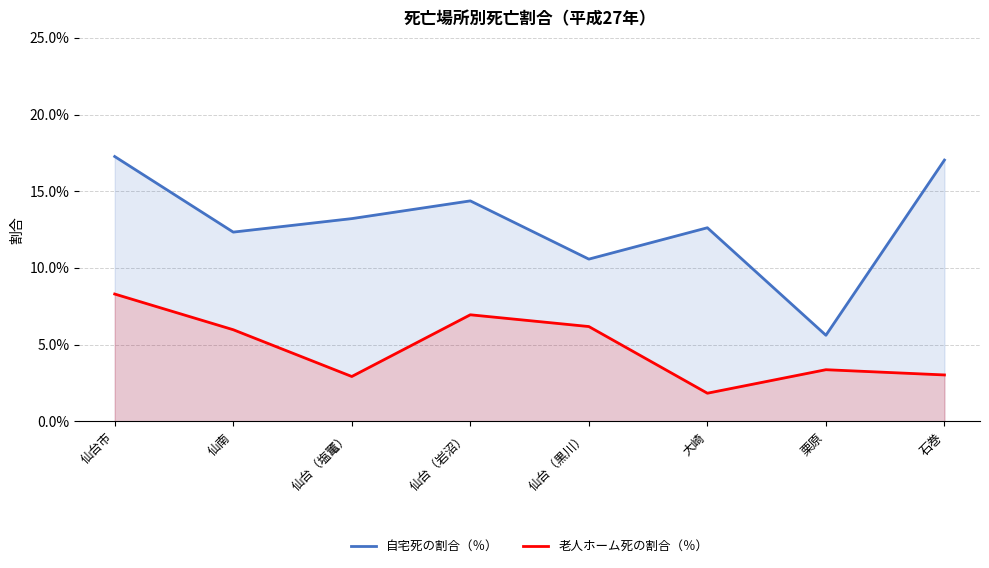

At how many categories does at least one series exceed 3?

8